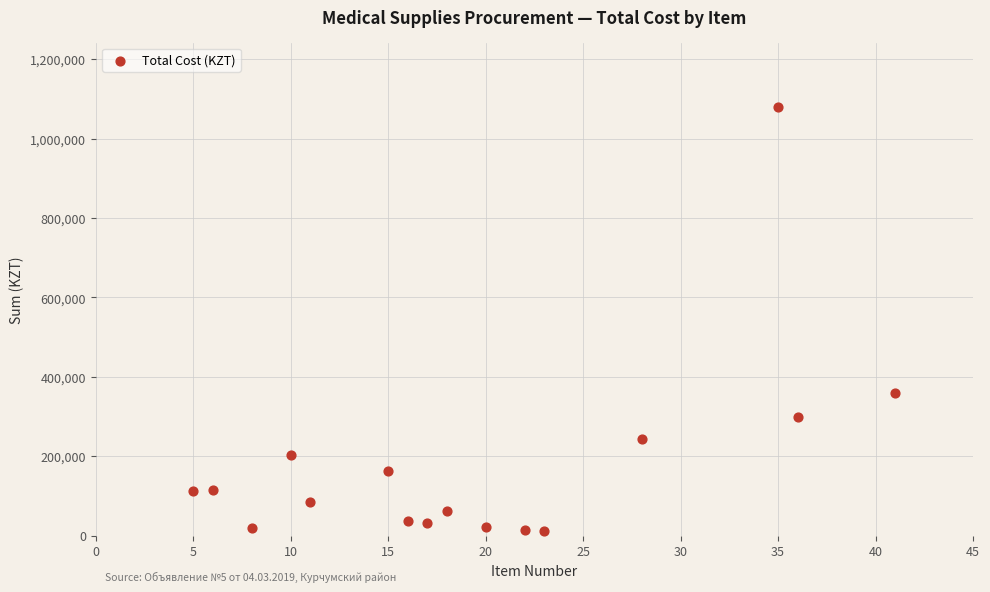

What is the range of X values (max minus min)?

36.0